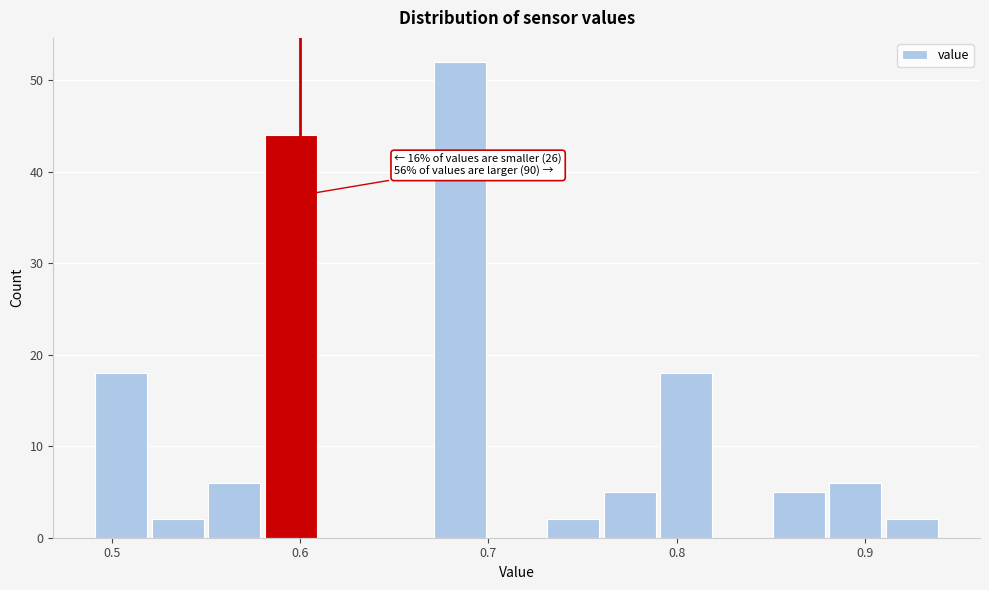

Read against the x-axis, roughly where is the centre of the tallest bar?

0.69